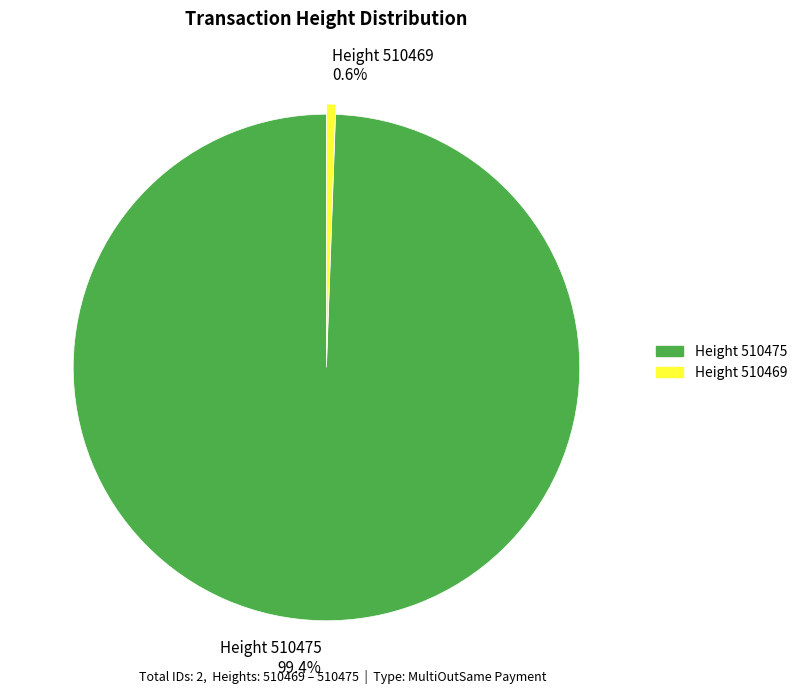

Is there any slice that represents more than half of the pie?

Yes